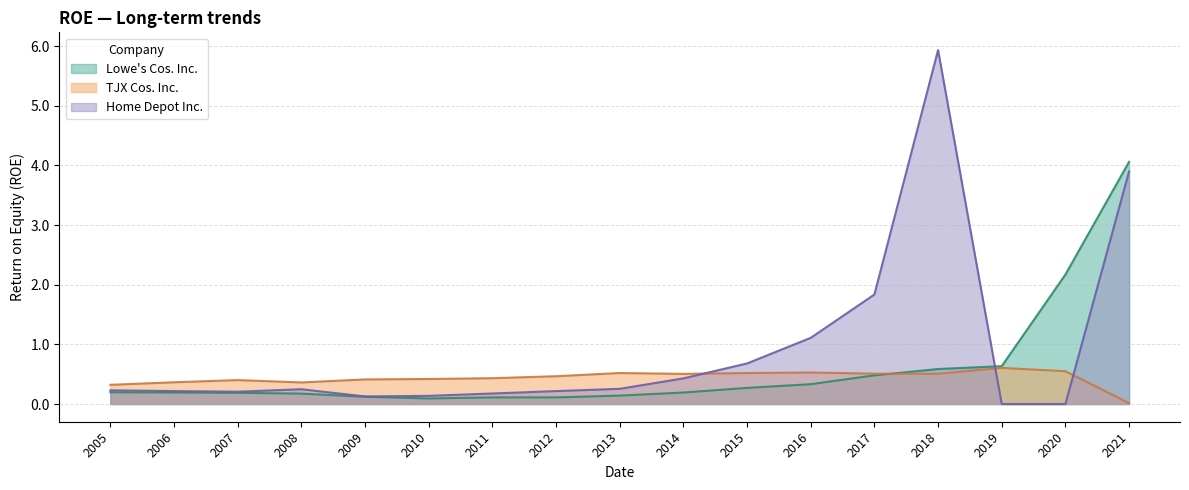

How many distinct data groups are displayed?

3